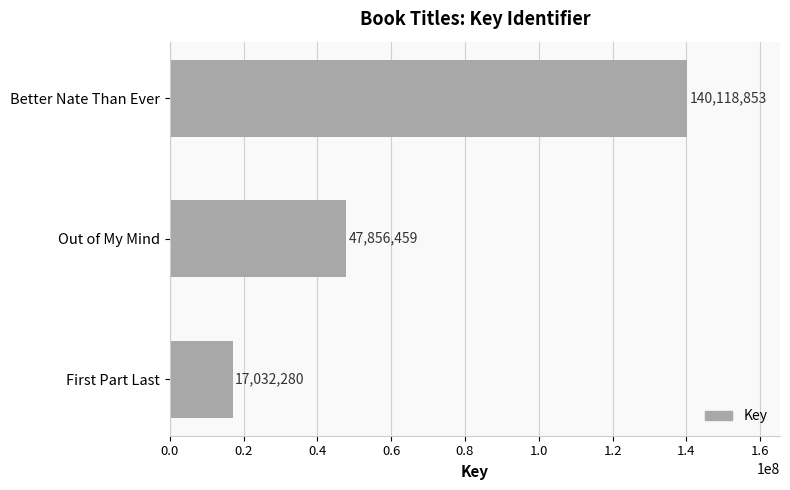

List the labels in order of value, smallest first.

First Part Last, Out of My Mind, Better Nate Than Ever